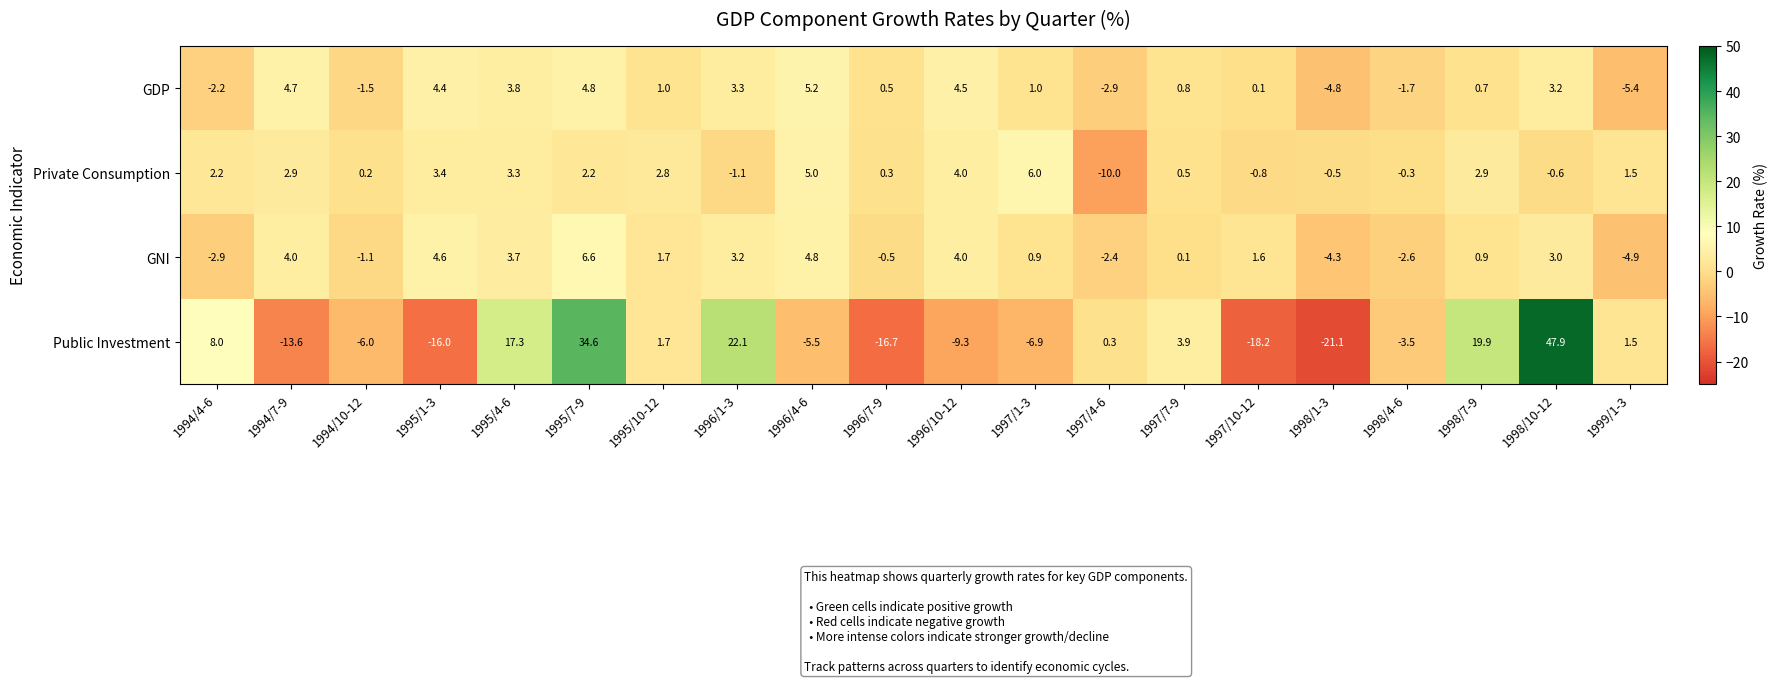

Which series has the largest range (max minus min)?

Public Investment